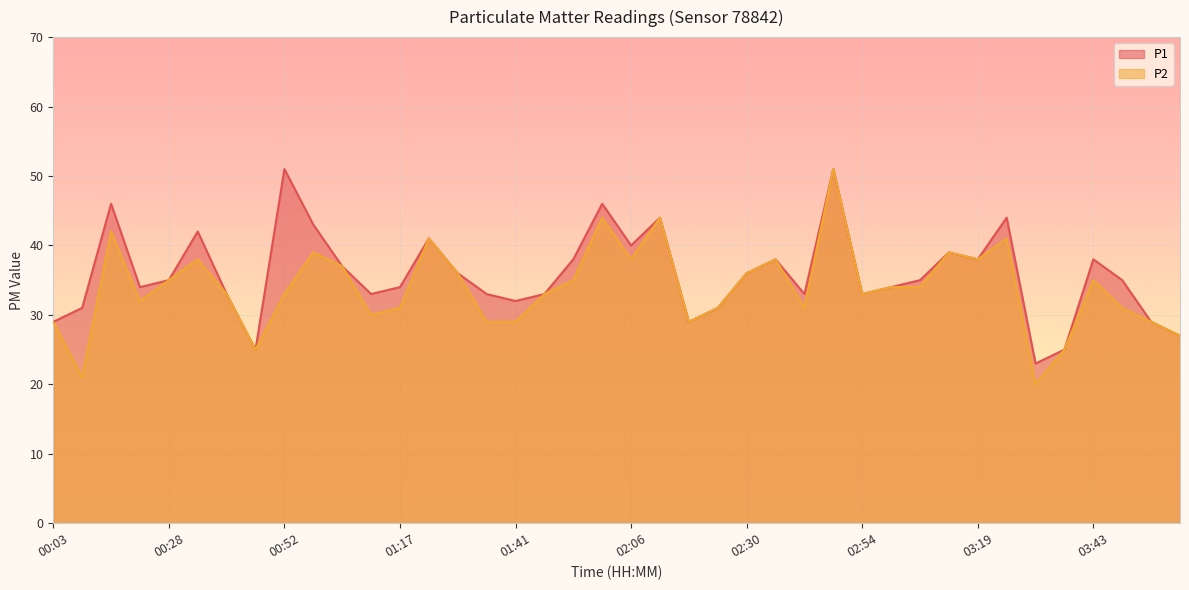

What position from the right is 03:49?

3